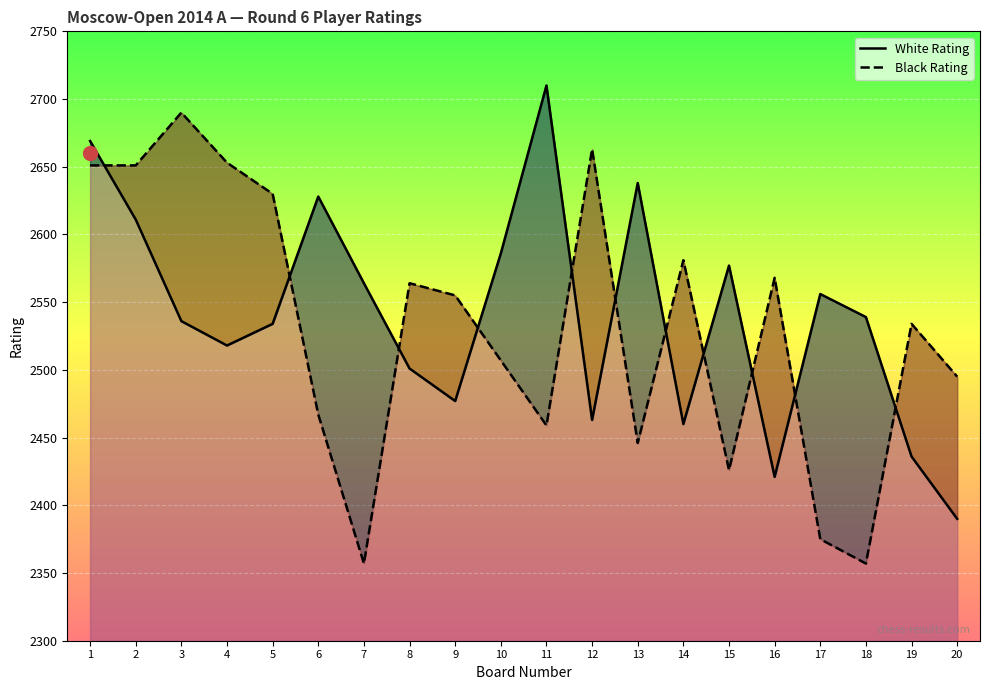

How many values in the Black Rating series exceed 2555?

9